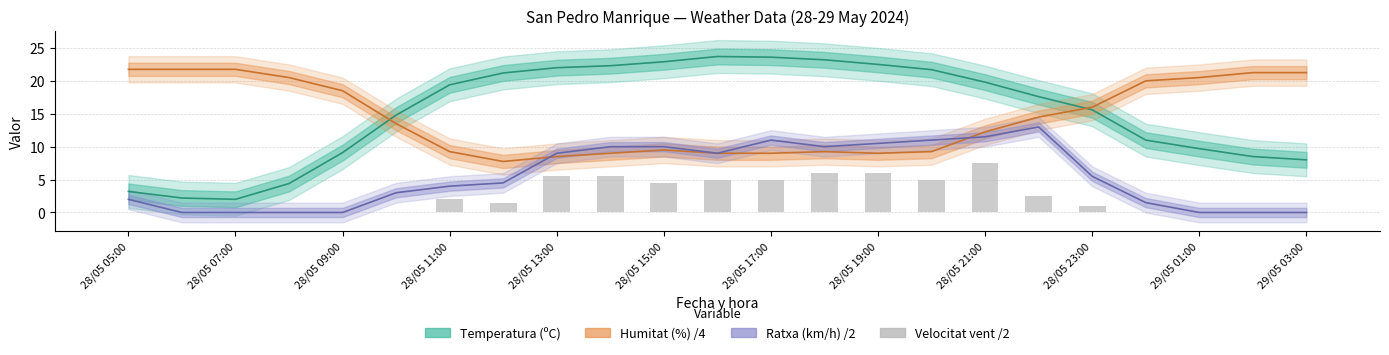

What position from the right is 28/05 17:00?

11